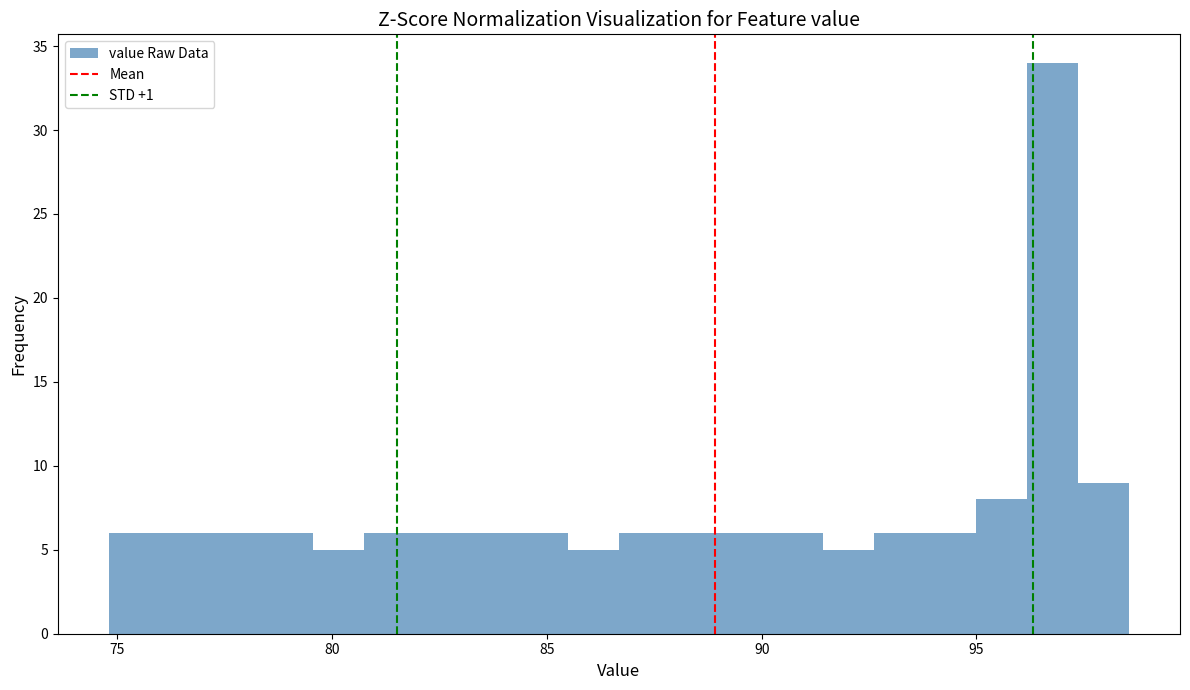

Around what value on the x-axis is the tallest bar? Give the approximate position of its centre, as read against the axis.

97.0